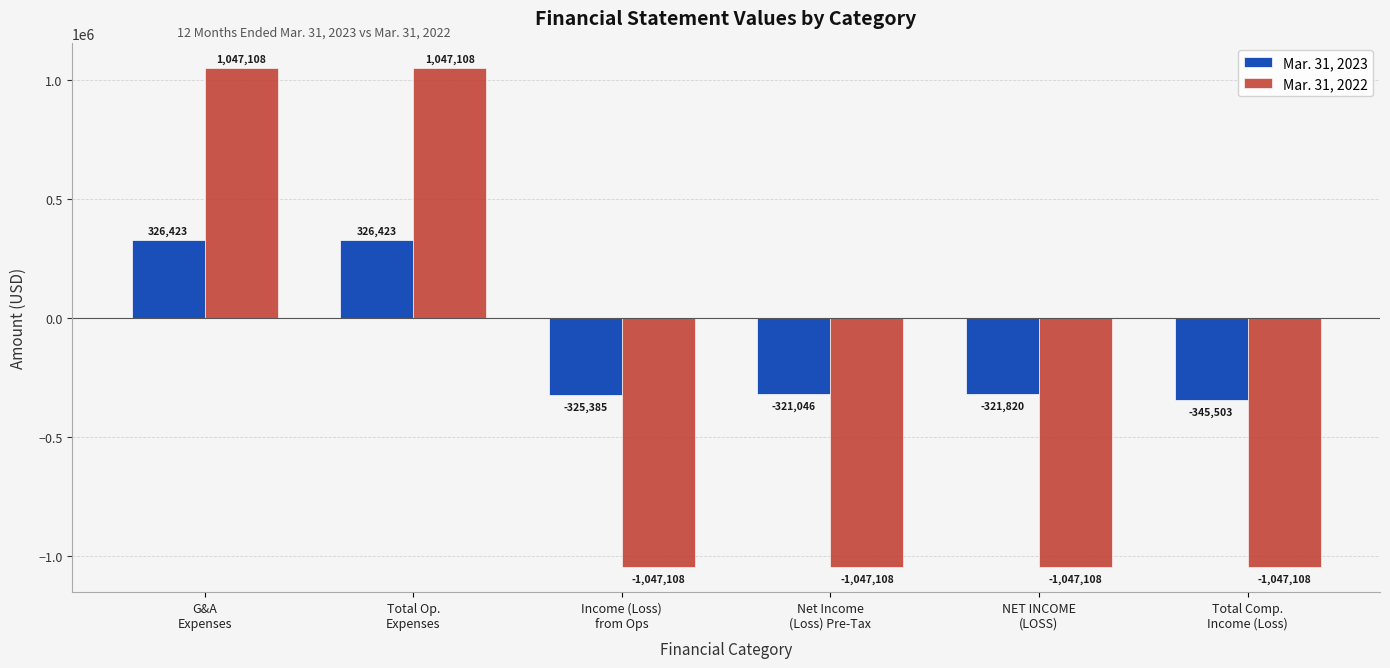

Reading left to right, extract all data points from this chart.

Mar. 31, 2023: 326423	326423	-325385	-321046	-321820	-345503
Mar. 31, 2022: 1047108	1047108	-1047108	-1047108	-1047108	-1047108